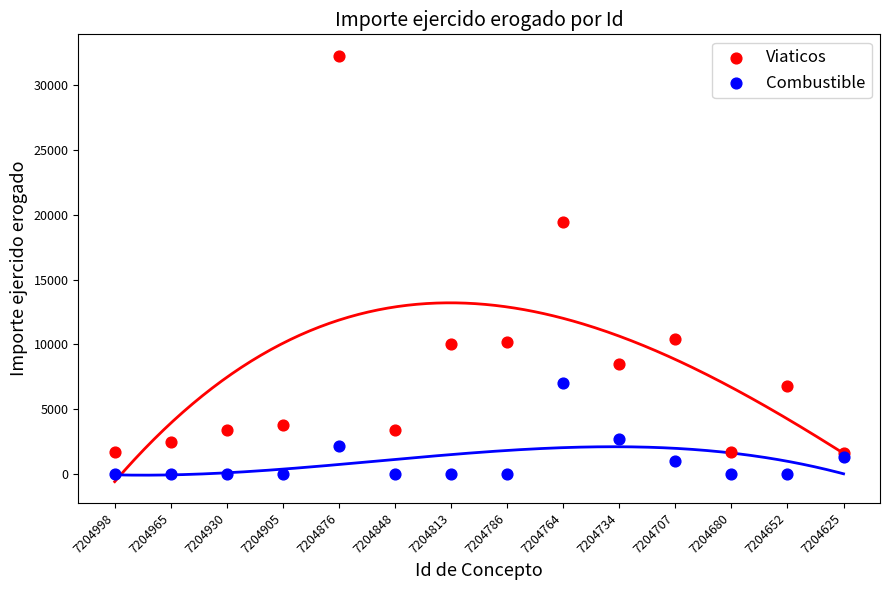

In the Viaticos series, what Y value is closest to 16960?

19440.0